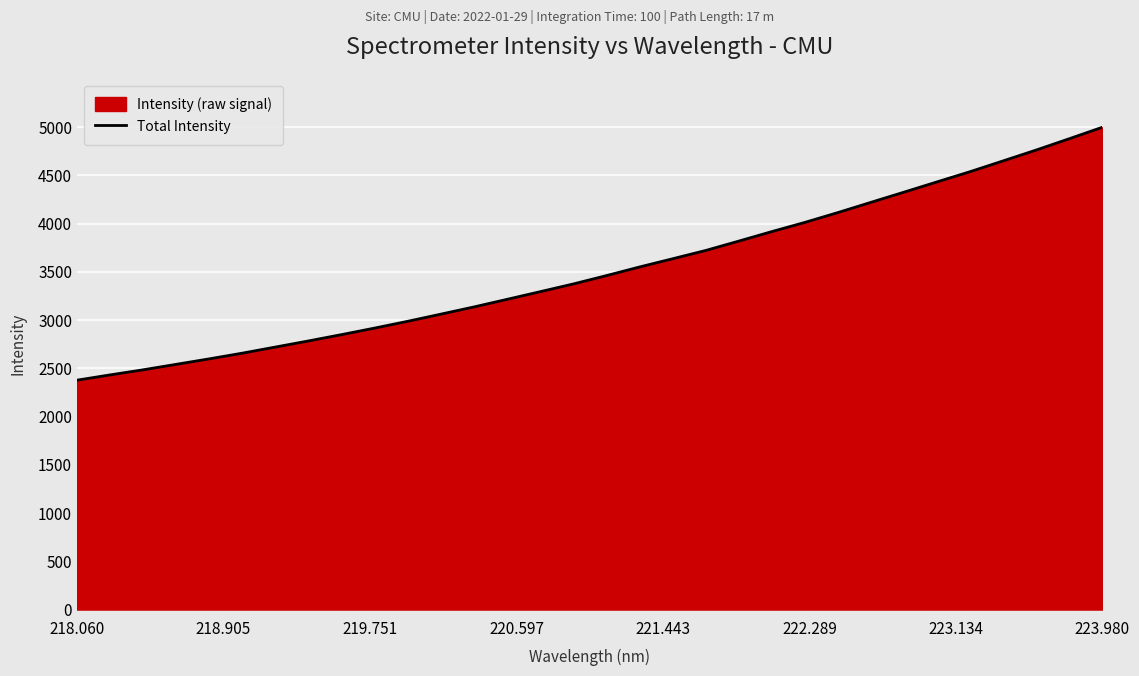

Reading right to left, transcribe all the data shown in this chart.

4999.2	4880.4	4763.4	4651.0	4539.1	4433.2	4326.8	4221.3	4115.1	4013.2	3917.8	3819.2	3722.1	3636.3	3551.0	3461.5	3375.2	3295.3	3215.9	3137.2	3062.5	2988.5	2918.0	2850.3	2784.6	2721.2	2657.9	2598.7	2541.9	2485.1	2432.1	2377.5